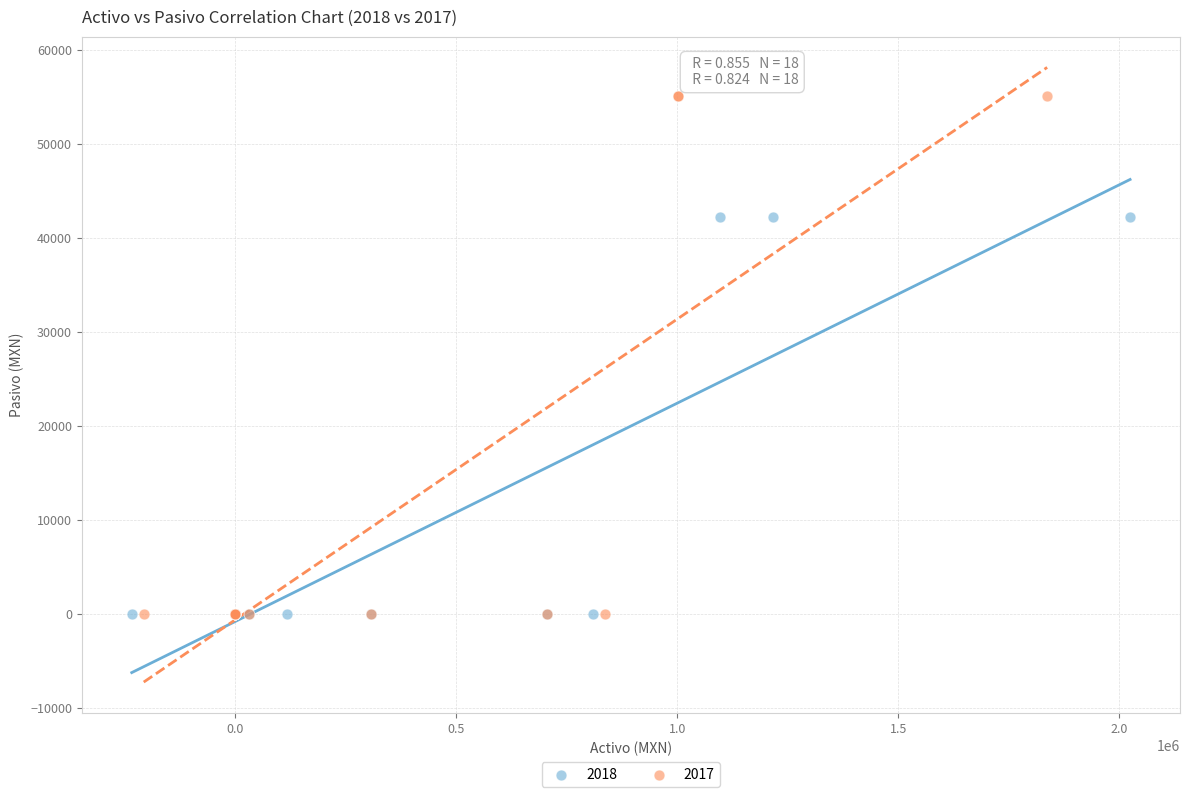

Which series has the largest Y range (max minus min)?

2017